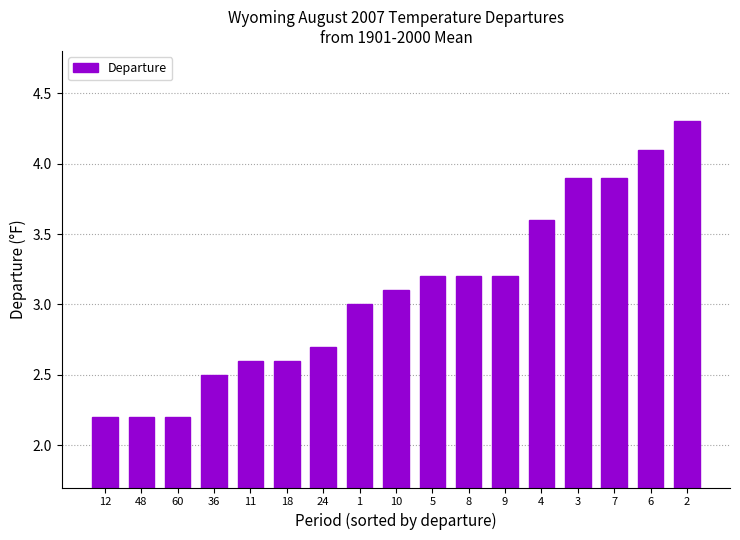

What is the label of the 13th bar from the left?

4